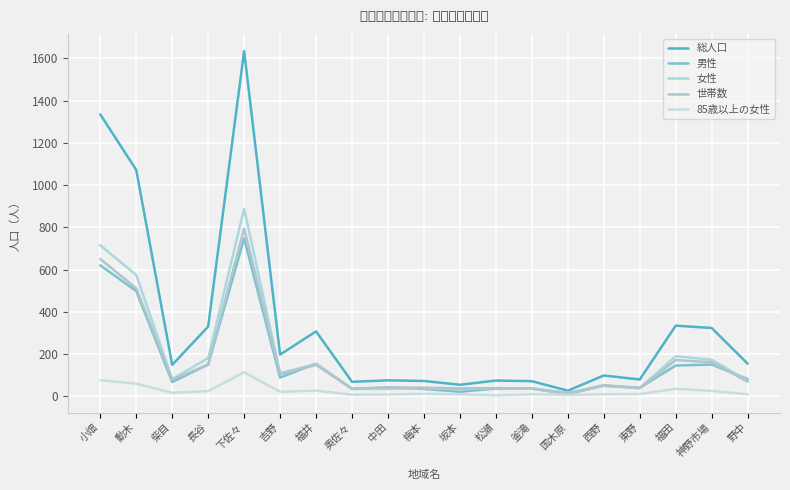

What value does the 男性 series have at 奥佐々, to the nearest 50?

50